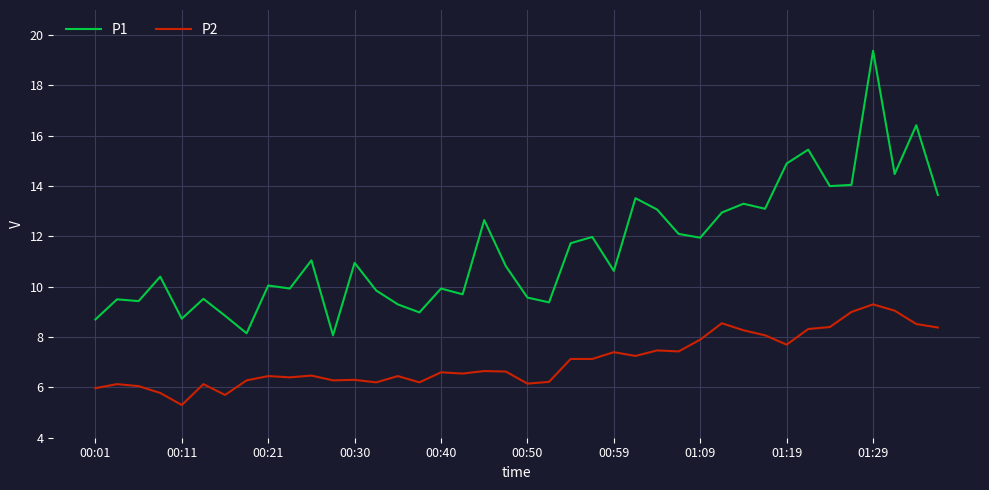

What is the greatest value displayed?

19.4